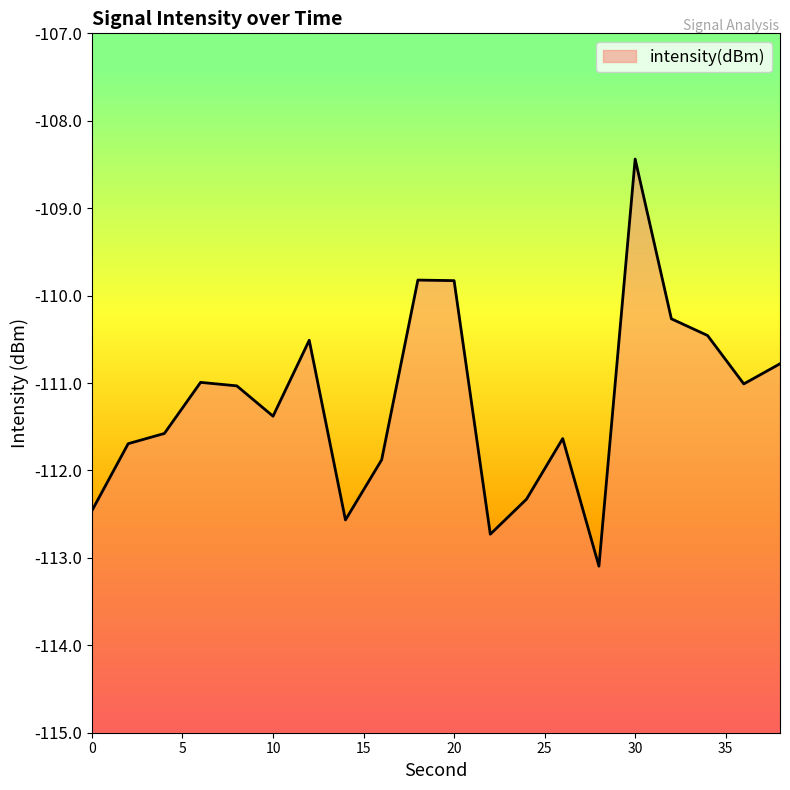

Reading left to right, extract all data points from this chart.

0=-112.5	2=-111.7	4=-111.6	6=-111.0	8=-111.0	10=-111.4	12=-110.5	14=-112.6	16=-111.9	18=-109.8	20=-109.8	22=-112.7	24=-112.3	26=-111.6	28=-113.1	30=-108.4	32=-110.3	34=-110.5	36=-111.0	38=-110.8